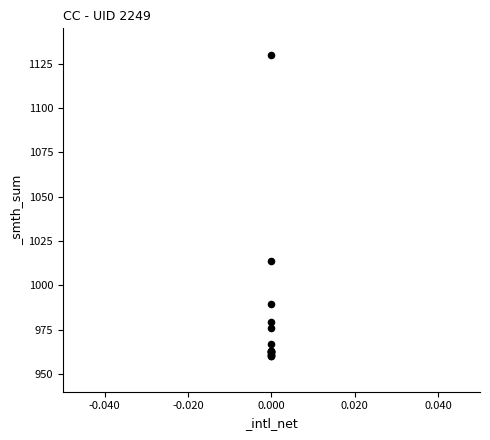

What Y value in the scatter plot is closest to 1045?

1013.7